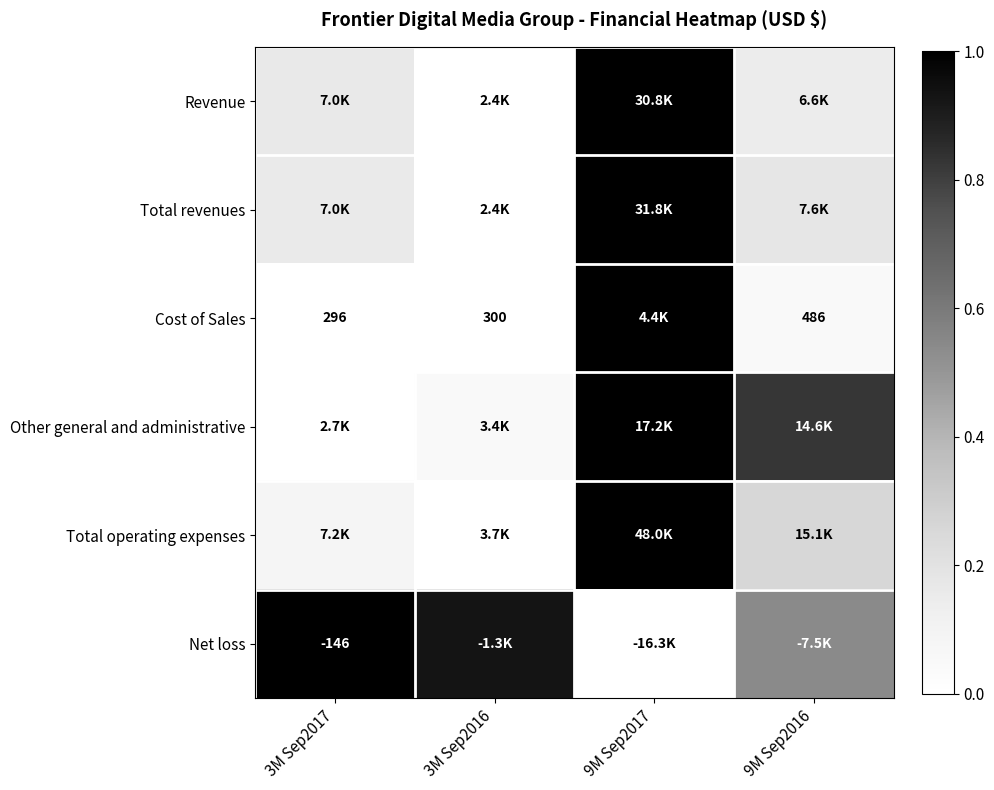

Between 3M Sep2017 and 9M Sep2016, which series saw the biggest shift?

Other general and administrative